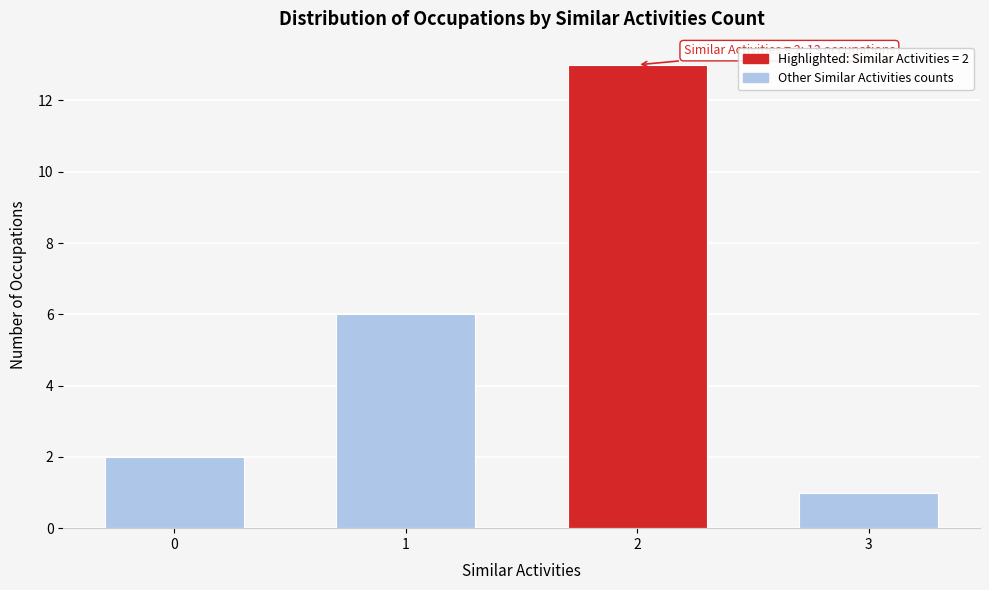

Reading left to right, transcribe all the data shown in this chart.

2	6	13	1